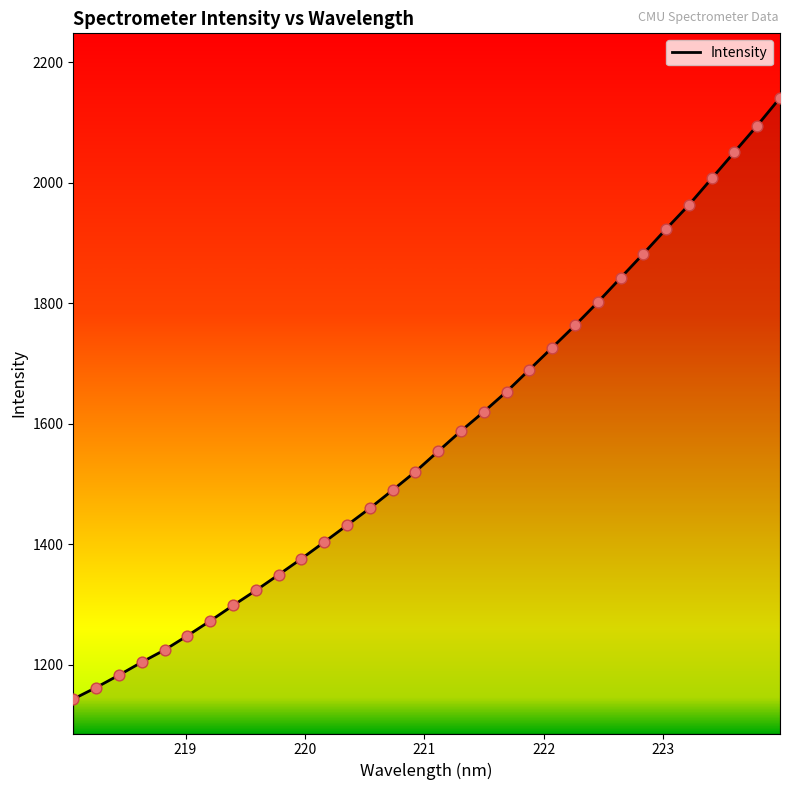

What is the difference between the maximum and minimum values?

997.6